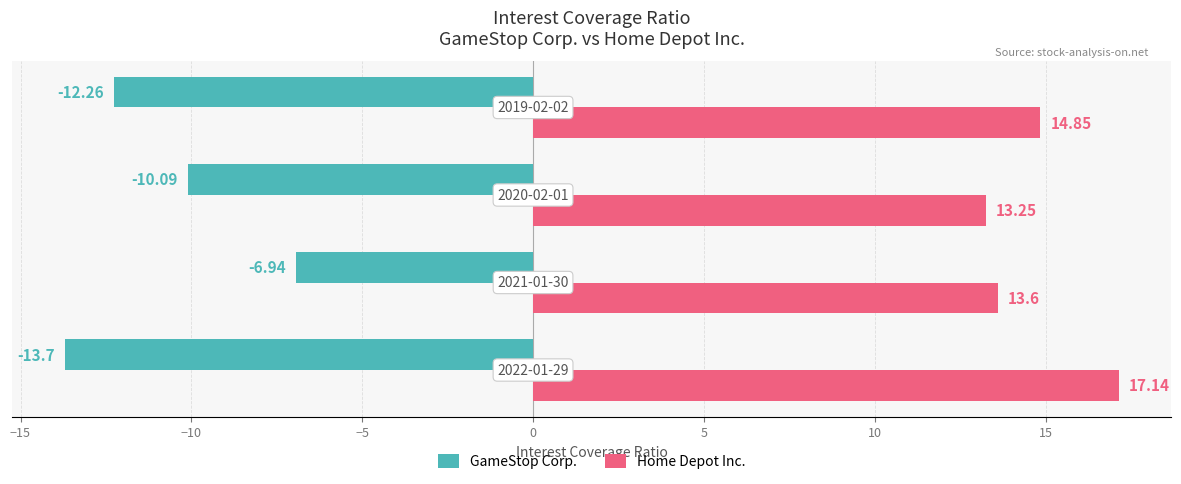

What is the sum of all Home Depot Inc. values?

58.8